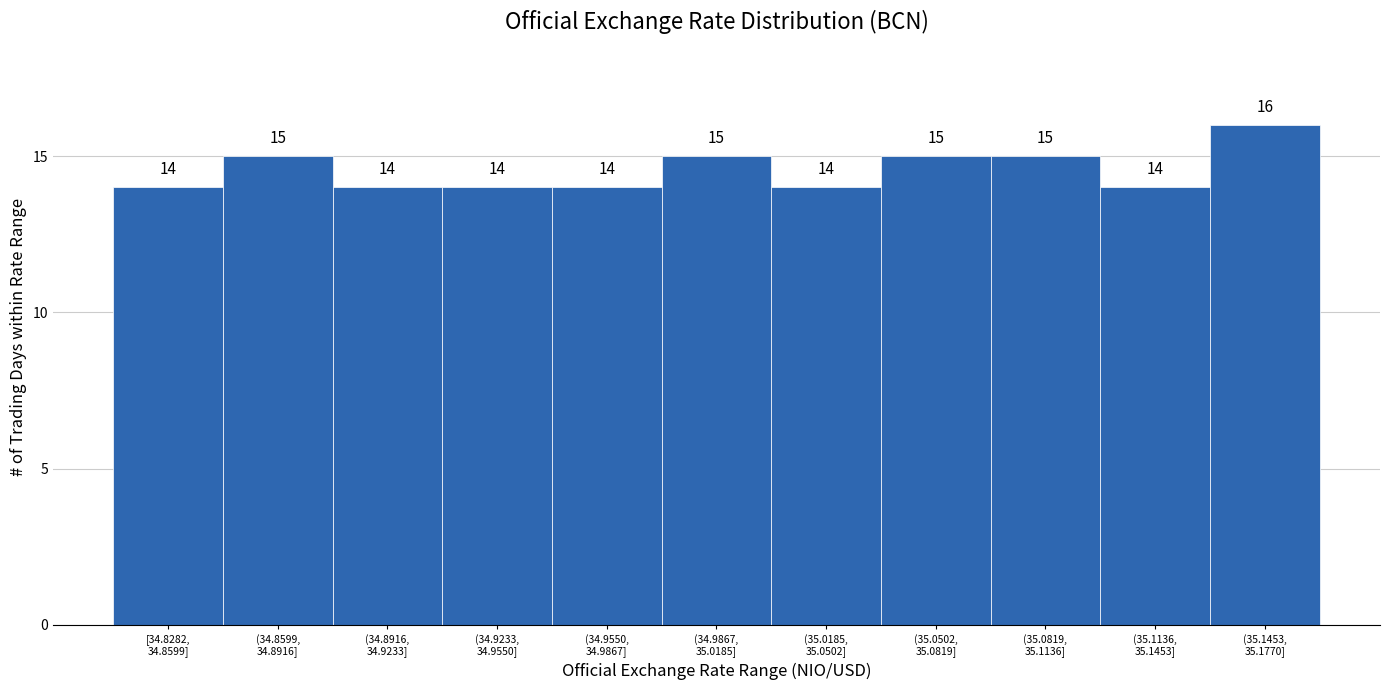

Reading left to right, extract all data points from this chart.

14	15	14	14	14	15	14	15	15	14	16